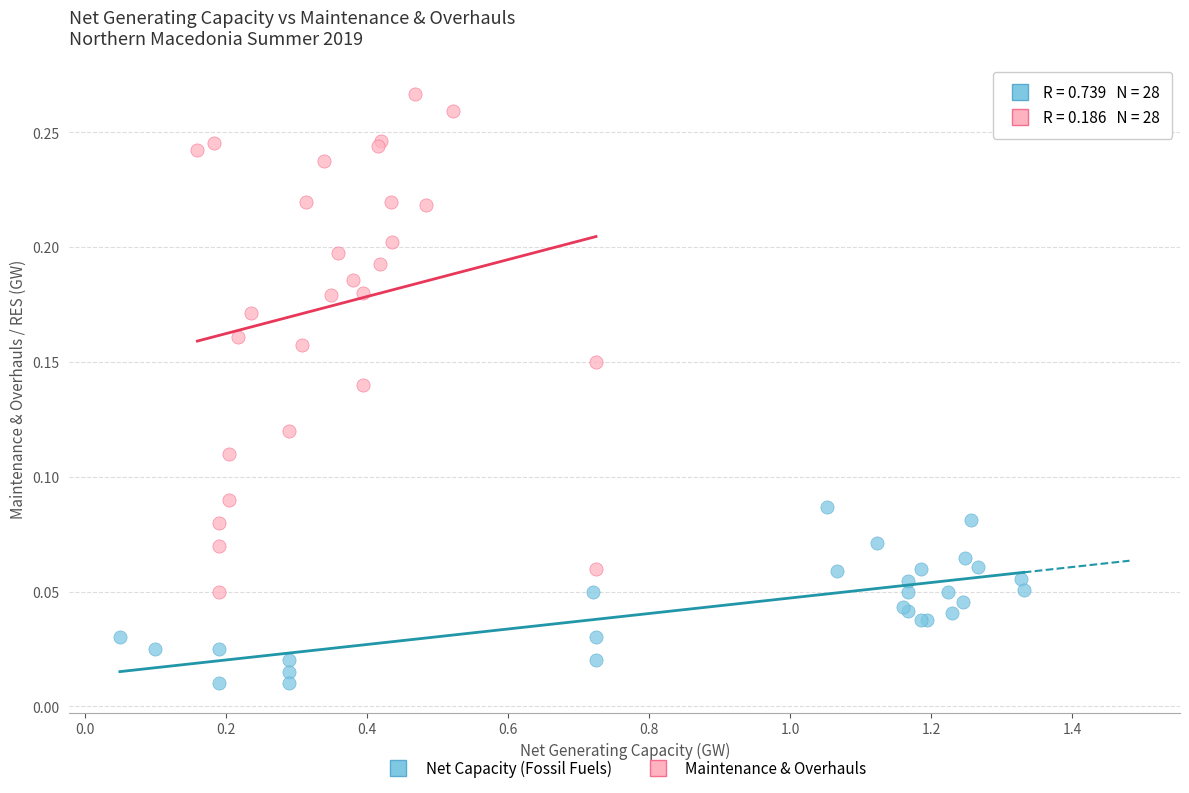

Which series reaches the maximum Y coordinate?

Maintenance & Overhauls